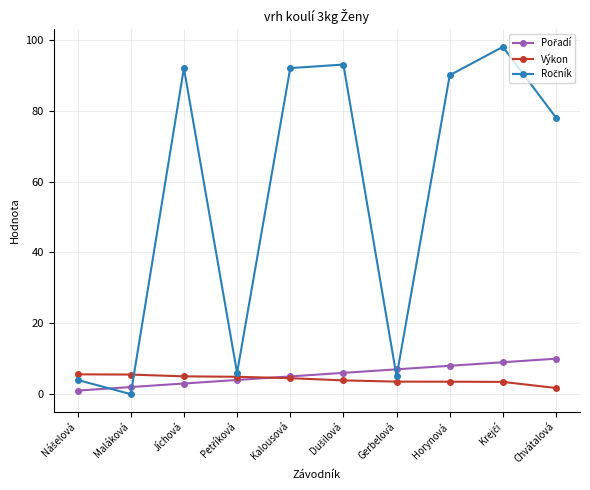

Is this an area chart (filled region under the line)?

No